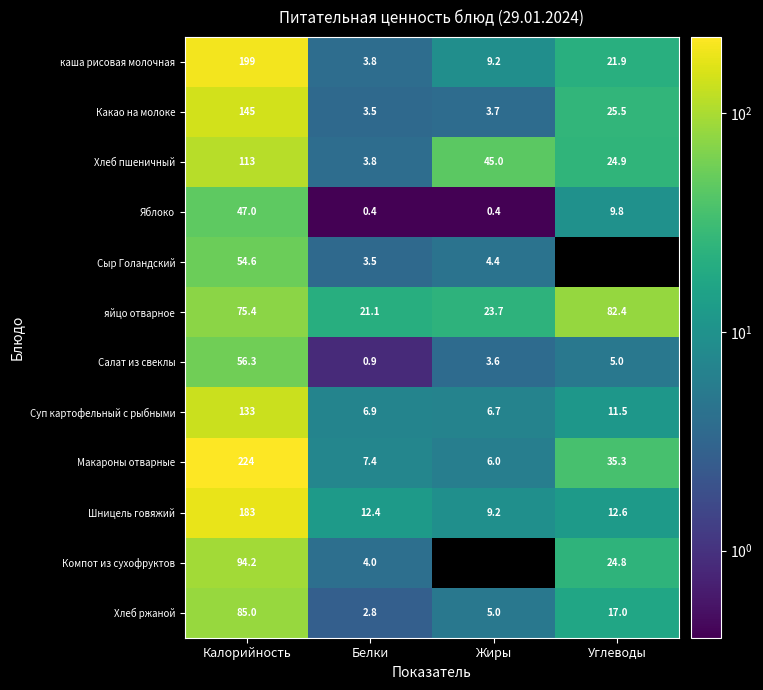

What value does the Хлеб пшеничный series have at Жиры?

45.0